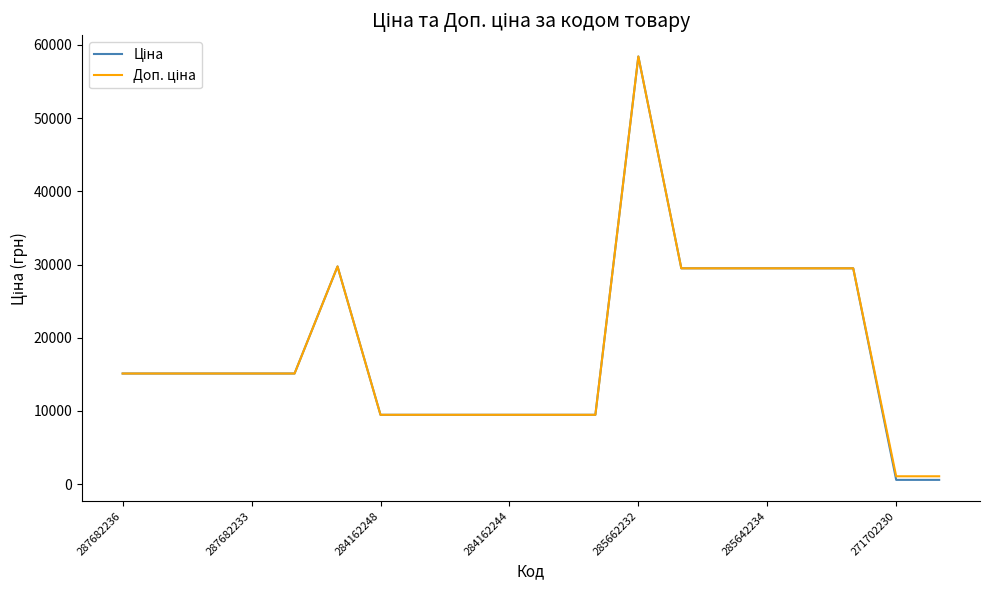

How many distinct data groups are displayed?

2